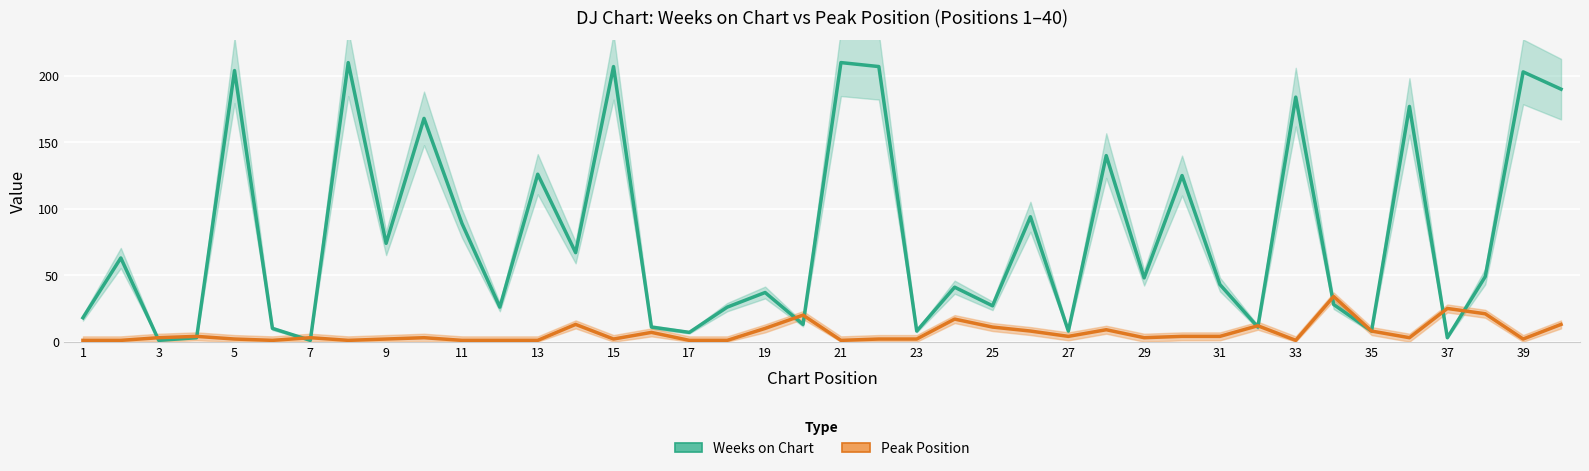

Which series has the largest range (max minus min)?

Weeks on Chart